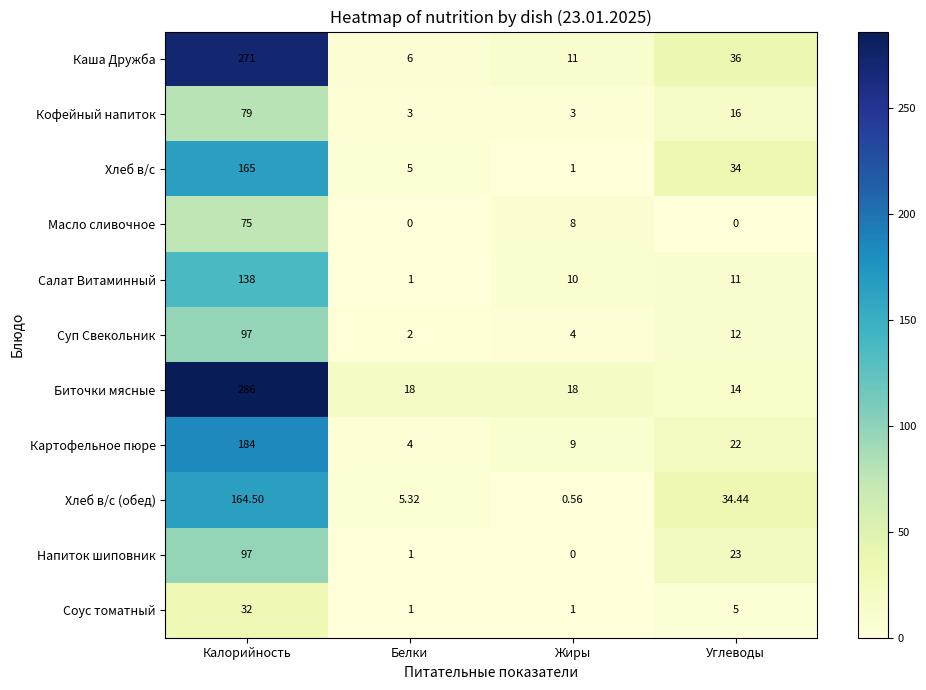

Rank the series at Углеводы from highest to lowest value.

Каша Дружба, Хлеб в/с (обед), Хлеб в/с, Напиток шиповник, Картофельное пюре, Кофейный напиток, Биточки мясные, Суп Свекольник, Салат Витаминный, Соус томатный, Масло сливочное